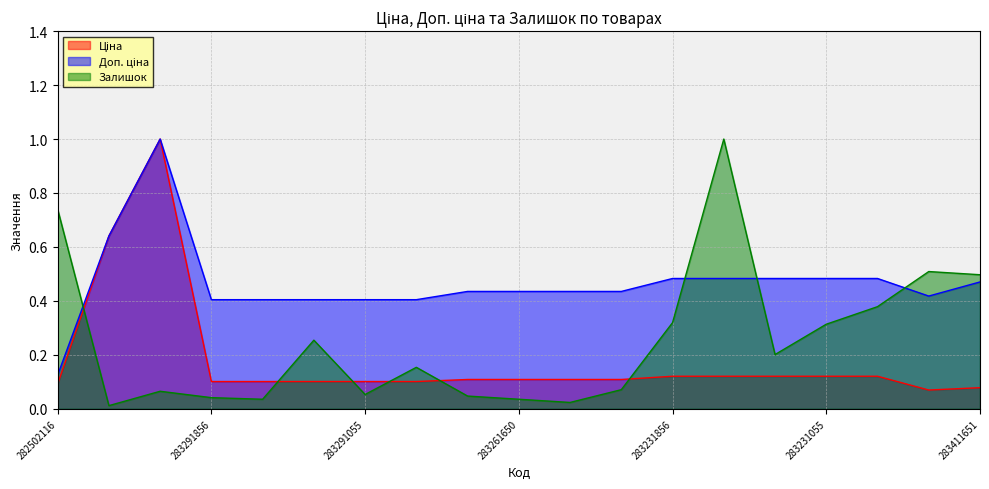

How many times do Доп. ціна and Залишок cross each other?

4